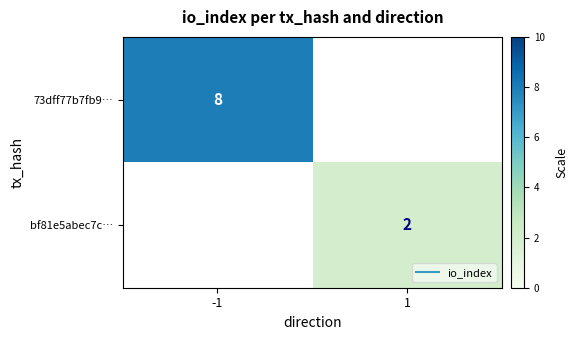

List the labels in order of bf81e5abec7c… value, smallest first.

-1, 1